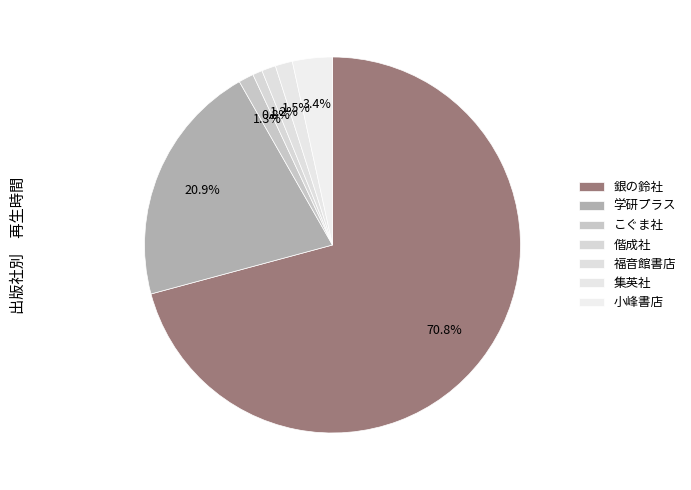

How many slices are in this pie chart?

7